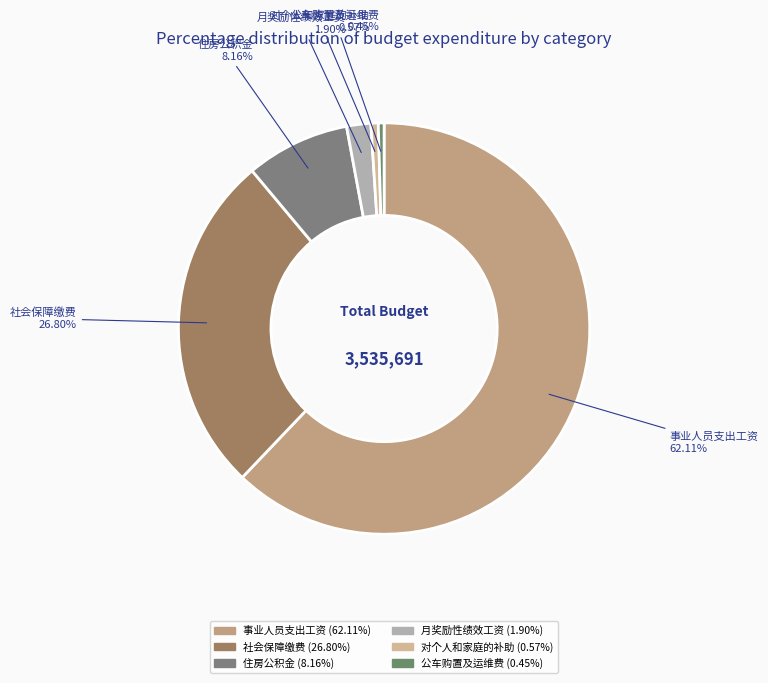

Is it true that 住房公积金 is 1% of the pie?

False